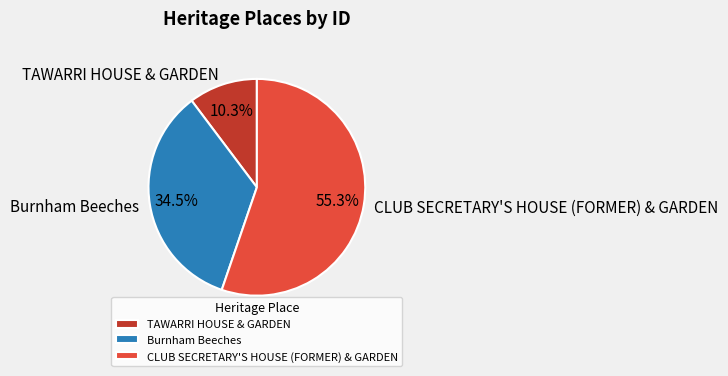

How many segments does this pie chart have?

3